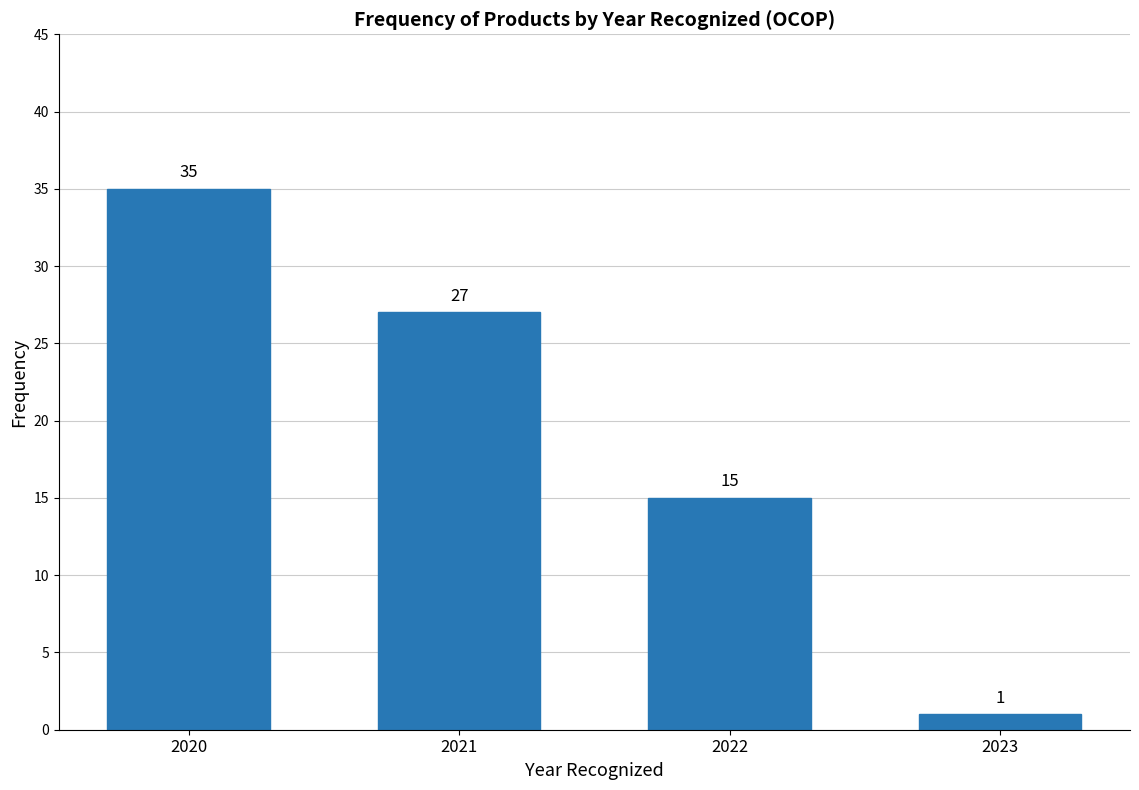

Reading left to right, transcribe all the data shown in this chart.

35	27	15	1